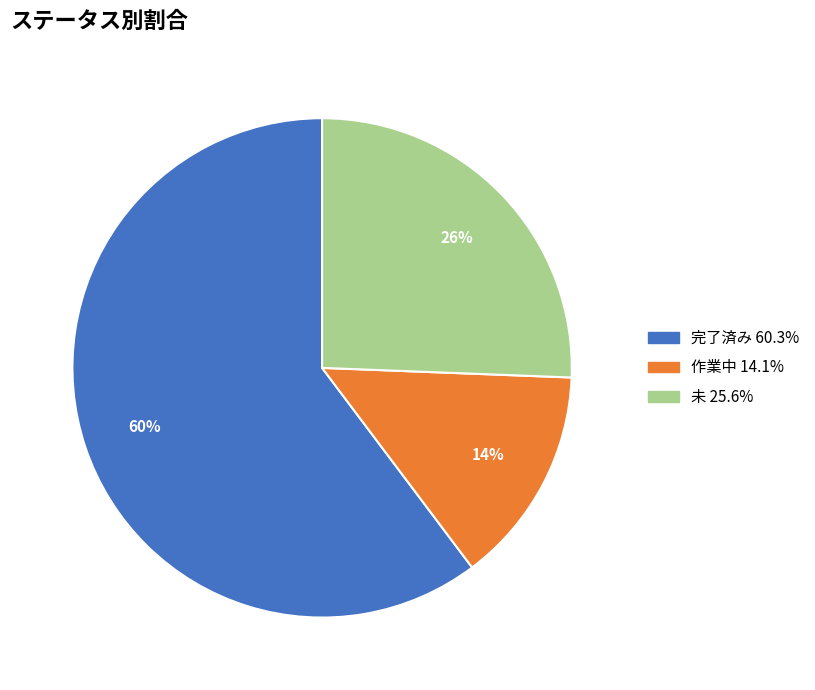

Rank the categories by value from highest to lowest.

完了済み, 未, 作業中